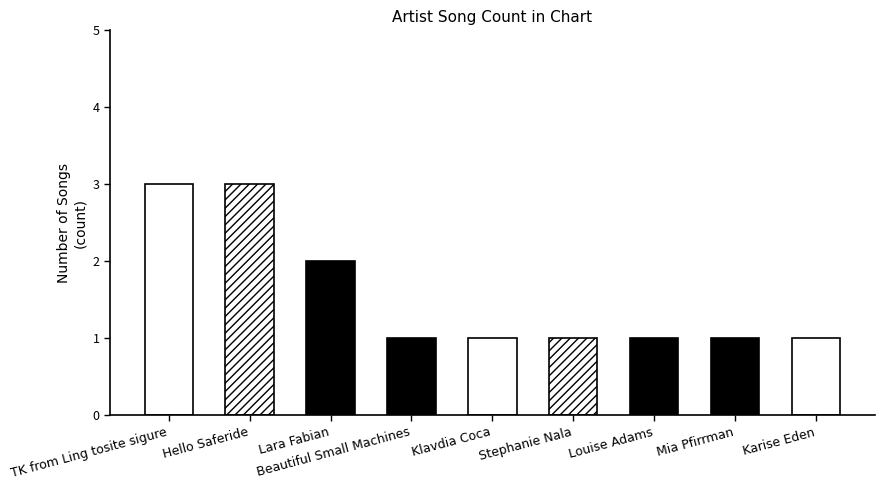

Are the bars horizontal?

No